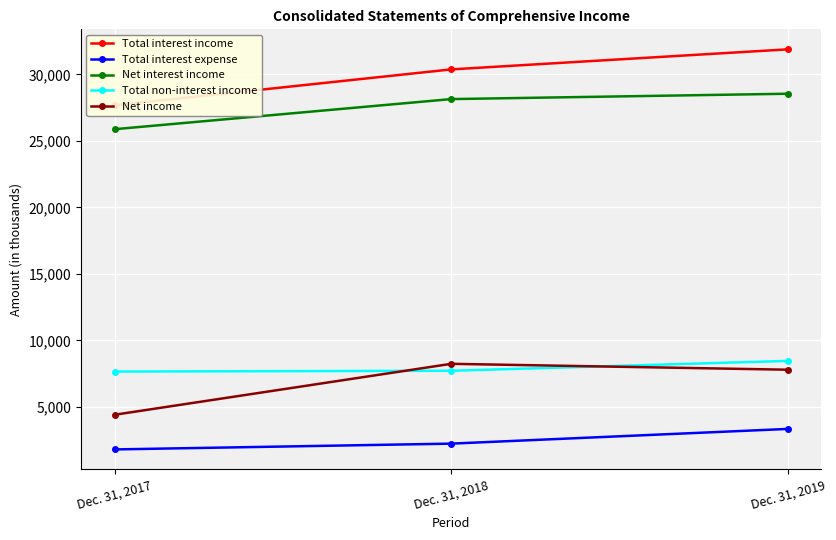

What is the value of the Net interest income point at the 1st from the left?

25883